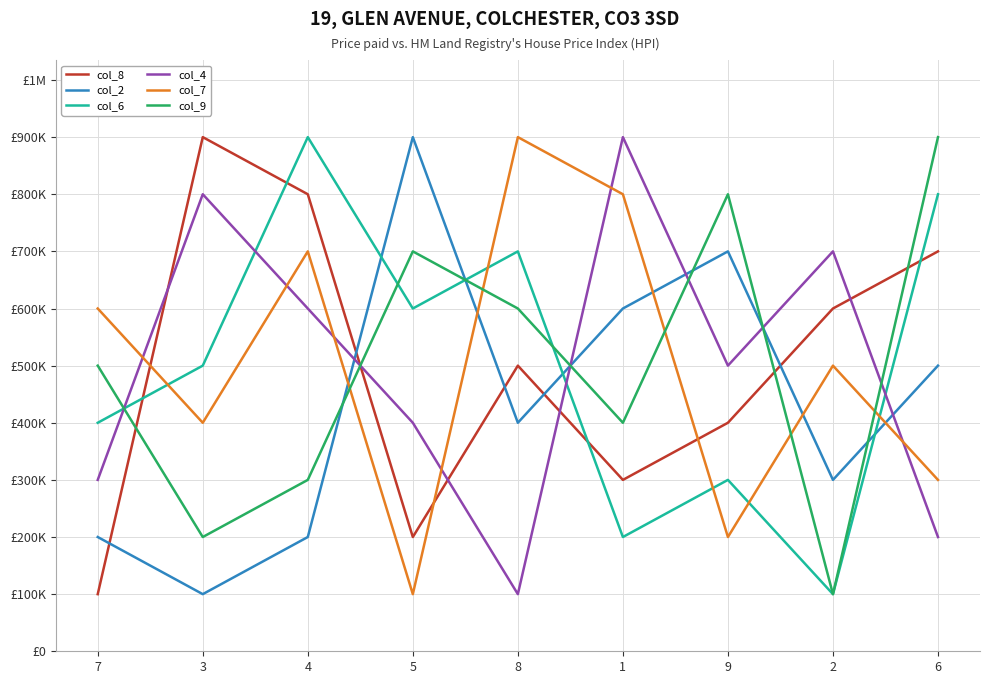

What are all the series names shown in the legend?

col_8, col_2, col_6, col_4, col_7, col_9